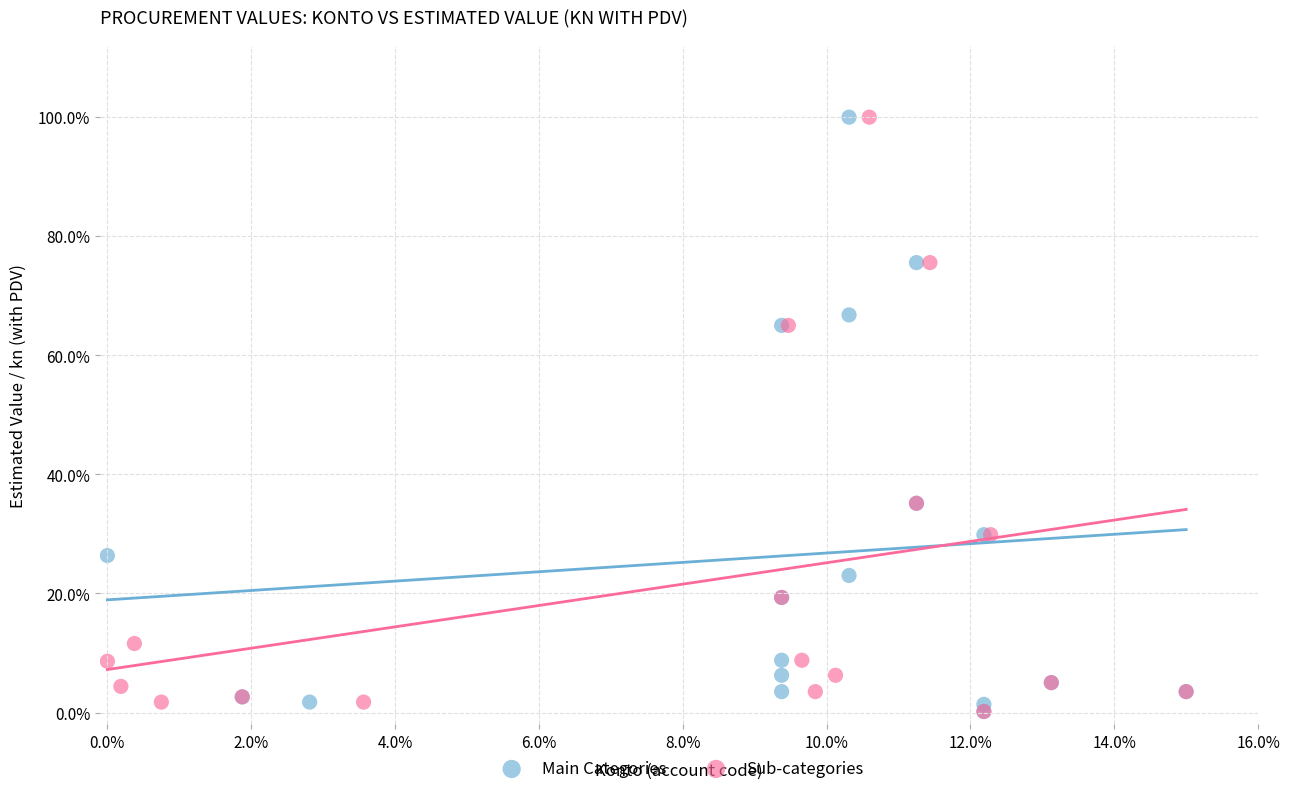

What are all the series names shown in the legend?

Main Categories, Sub-categories